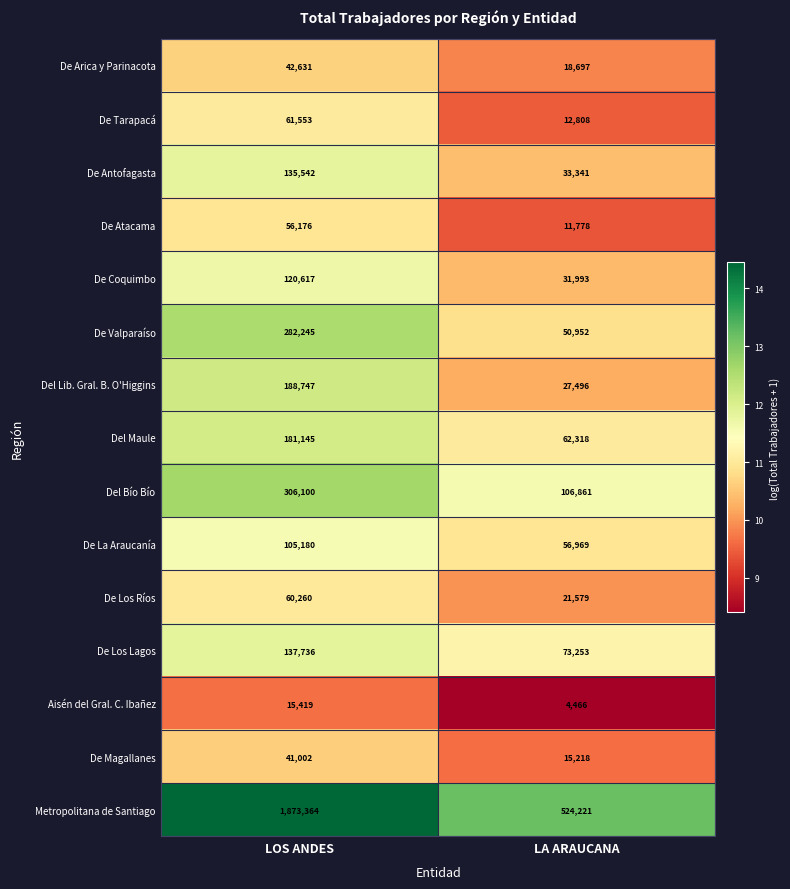

At which category is the sum across all series the highest?

LOS ANDES